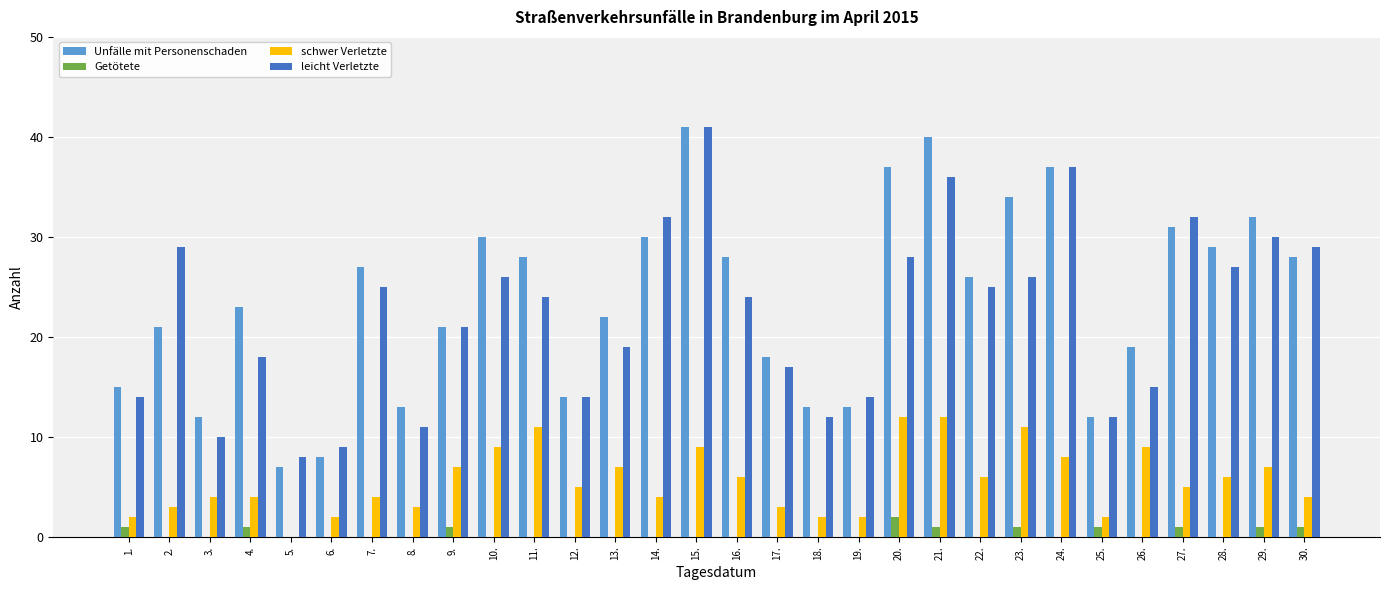

How many groups of bars are there?

30